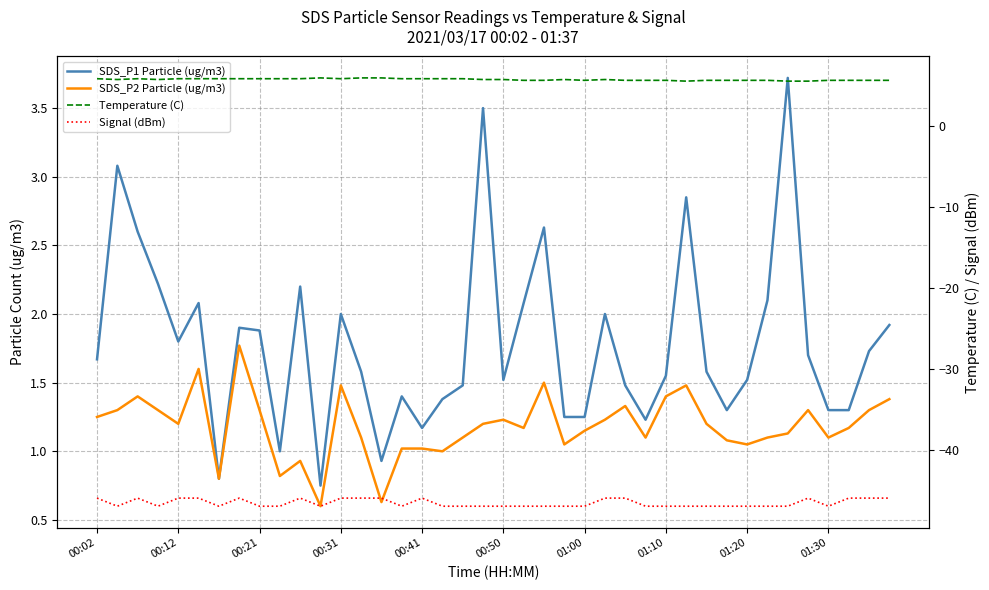

What position from the left is 37?

38